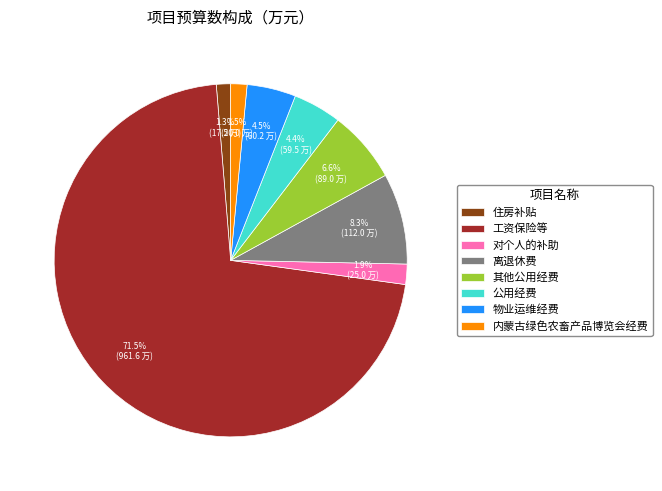

The 离退休费 slice represents 1% of the pie. True or false?

False